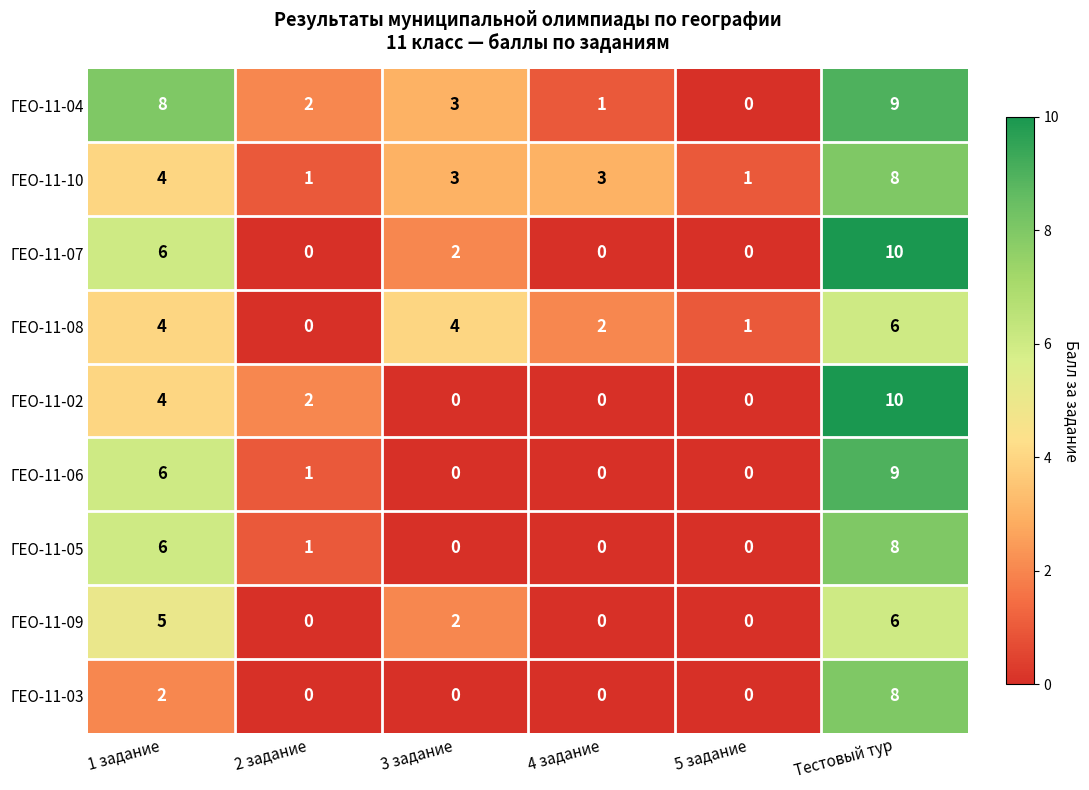

Which series has the largest total across all categories?

ГЕО-11-04